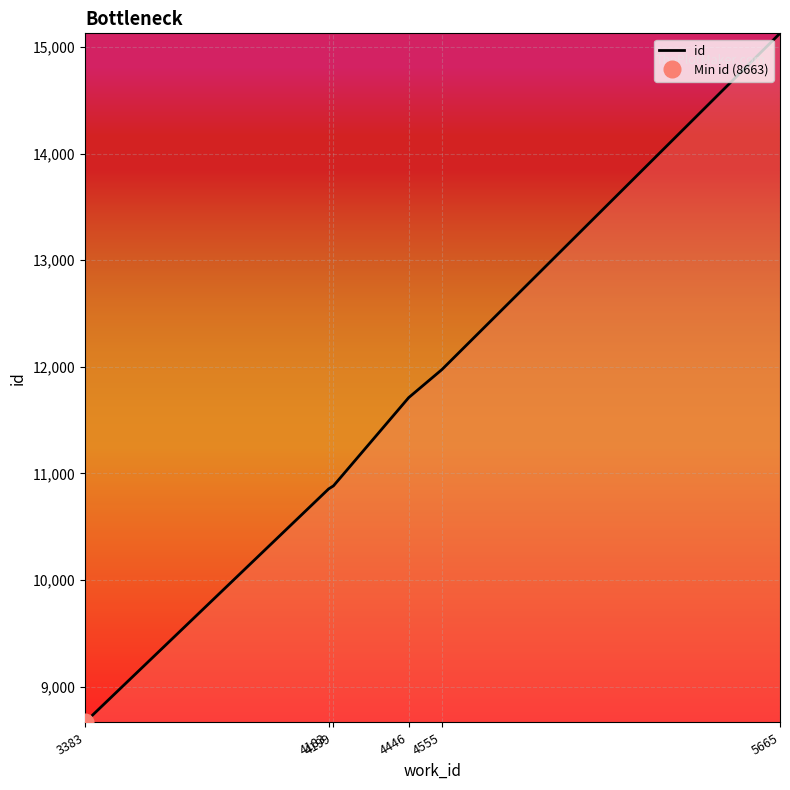

Rank the categories by value from highest to lowest.

5665, 4555, 4446, 4199, 4183, 3383